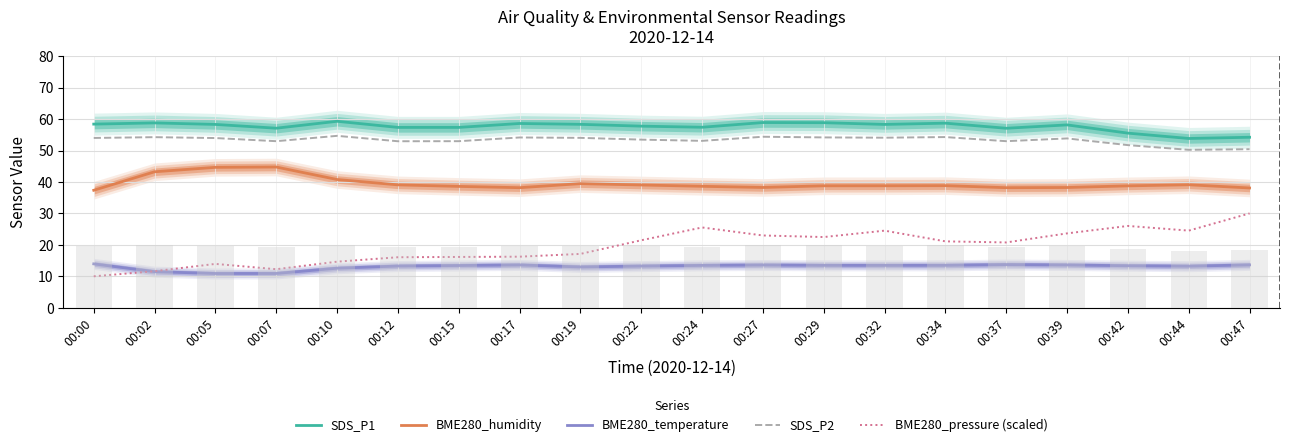

What is the minimum value shown in the chart?

10.0